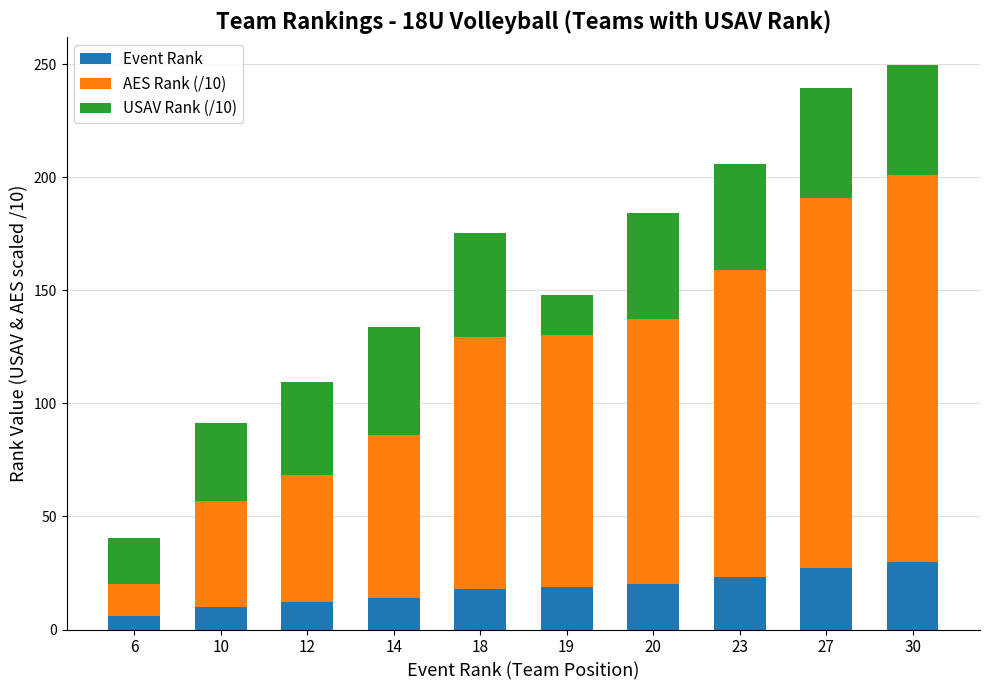

How many bars are there in total?

10